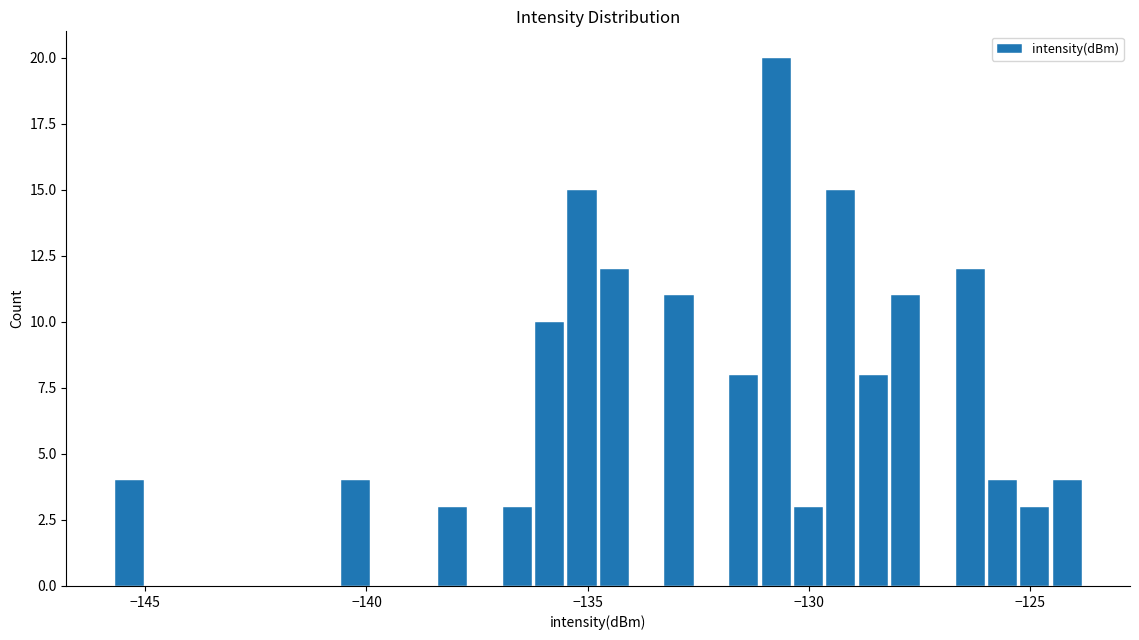

Around what value on the x-axis is the tallest bar? Give the approximate position of its centre, as read against the axis.

-130.5